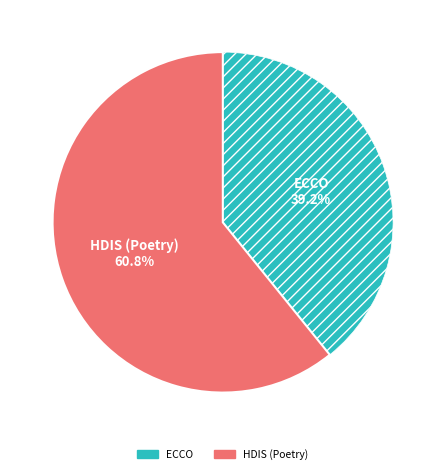

Does any single category account for the majority?

Yes